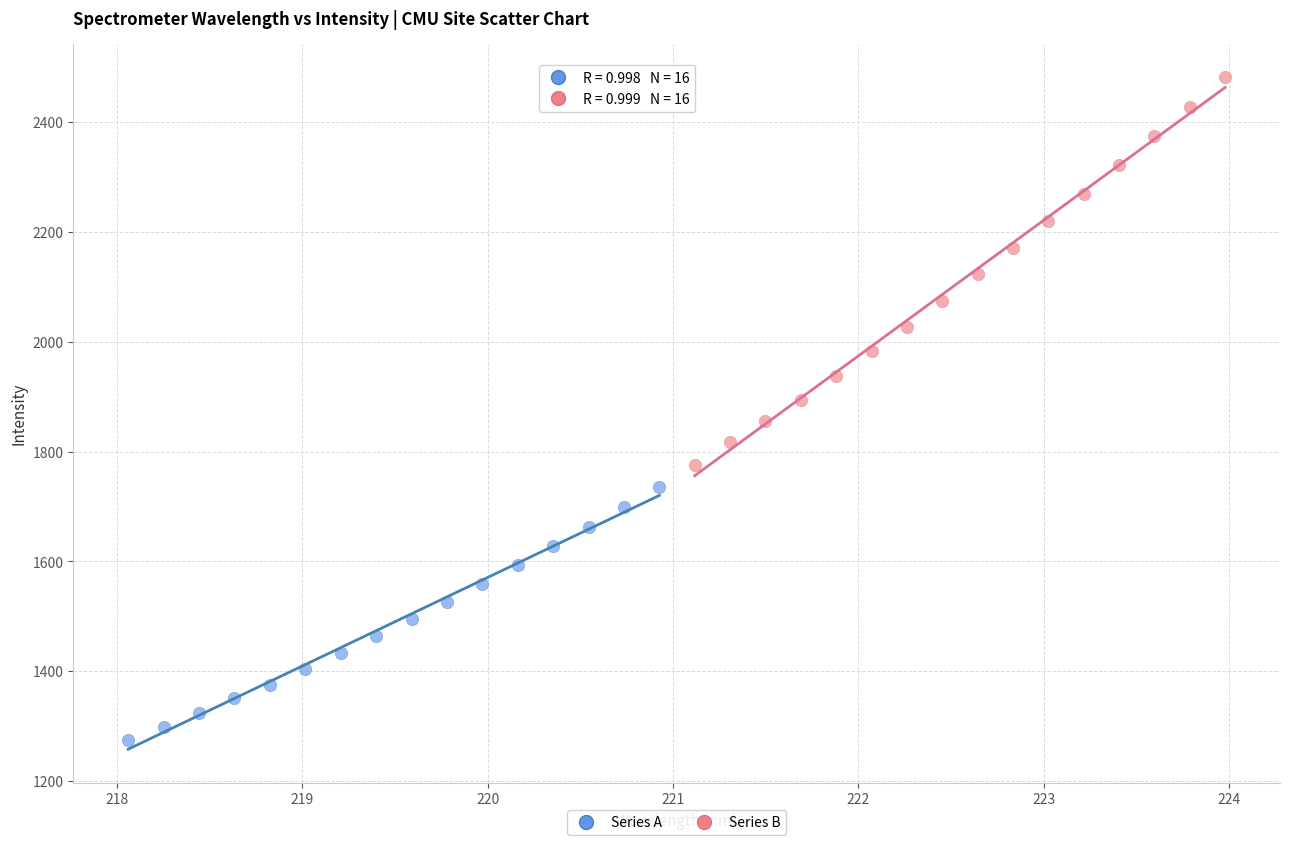

Which series has the largest Y range (max minus min)?

Series B